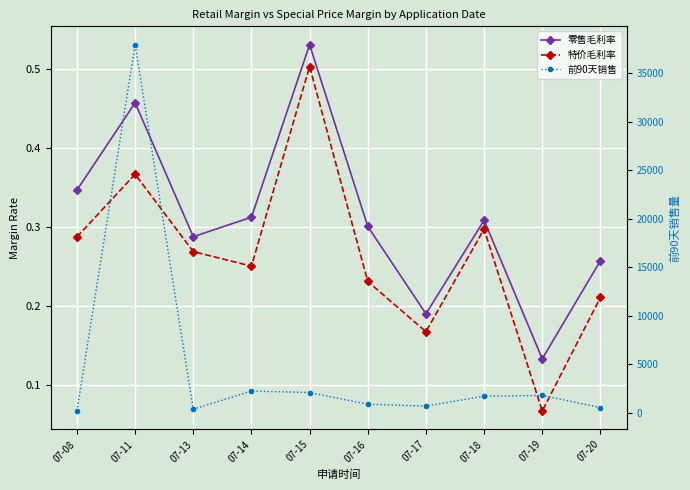

What is the value of the 零售毛利率 point at the 1st from the left?

0.3